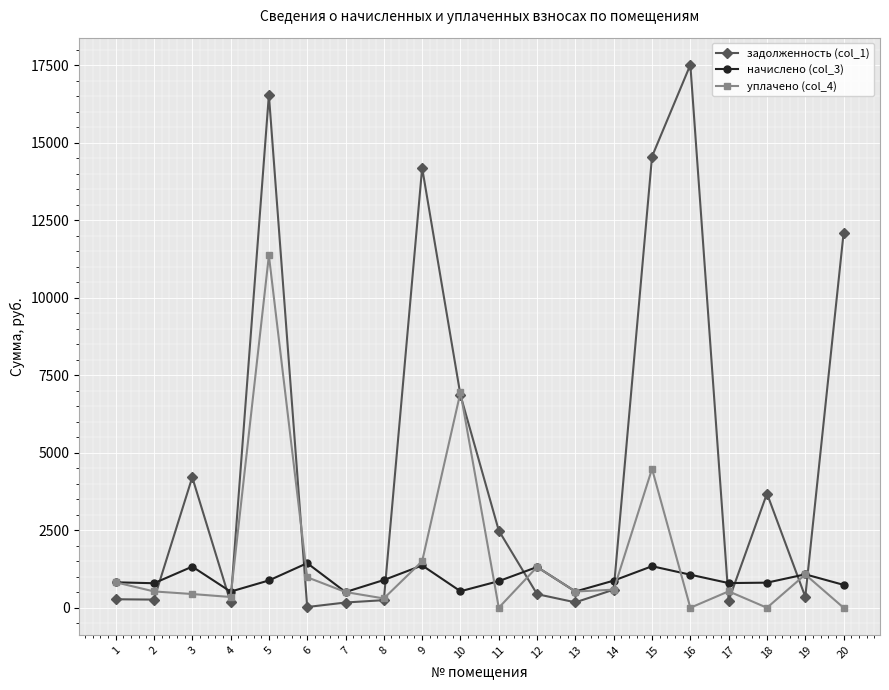

What is the difference between the second highest and second lowest values in the начислено (col_3) series?

845.4